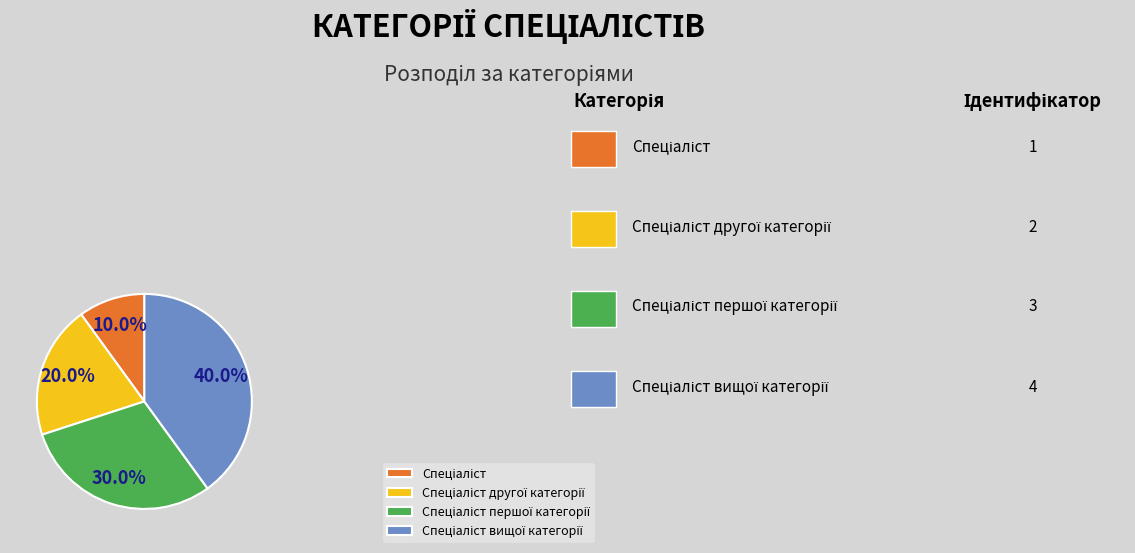

Is there any slice that represents more than half of the pie?

No